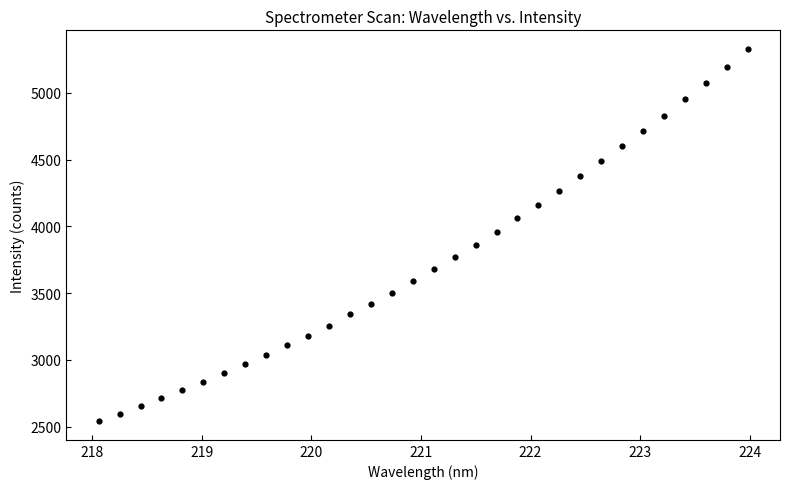

What is the range of Y values (max minus min)?

2790.4